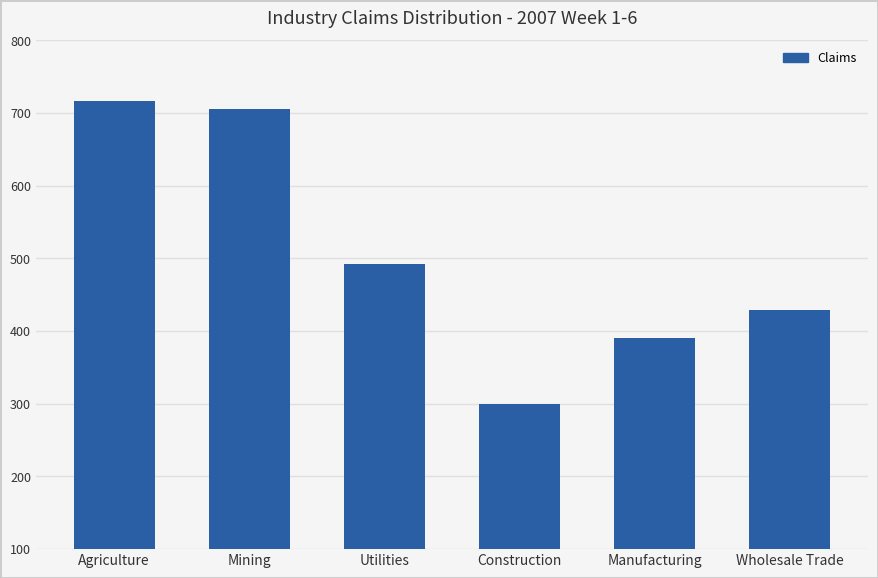

How many data points does each series have?

6